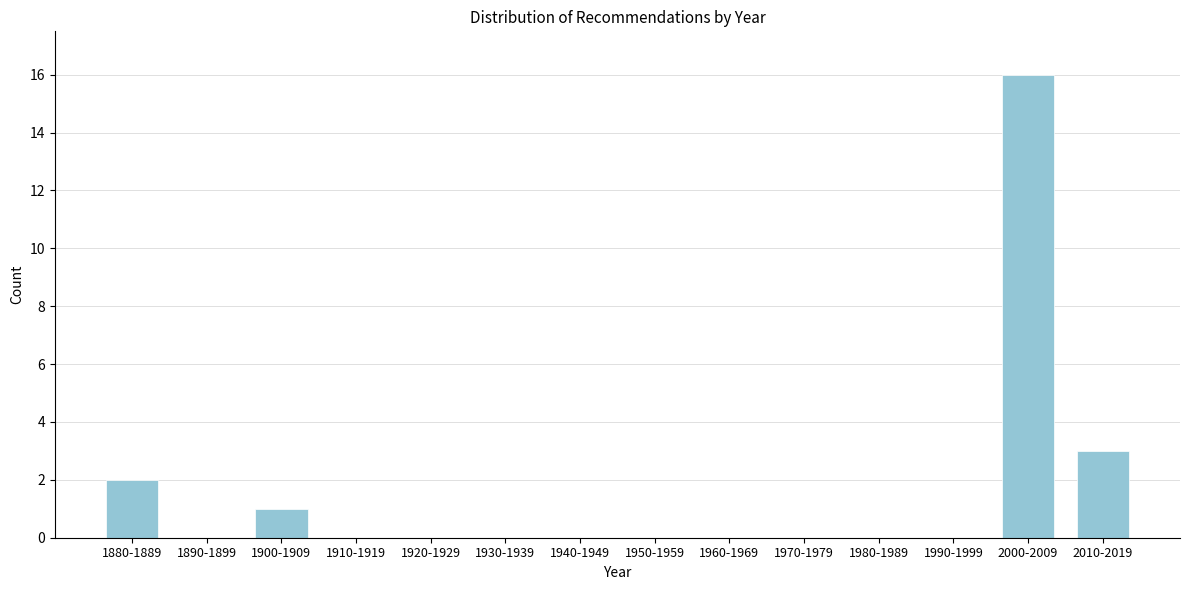

Reading right to left, transcribe all the data shown in this chart.

2010-2019=3	2000-2009=16	1990-1999=0	1980-1989=0	1970-1979=0	1960-1969=0	1950-1959=0	1940-1949=0	1930-1939=0	1920-1929=0	1910-1919=0	1900-1909=1	1890-1899=0	1880-1889=2